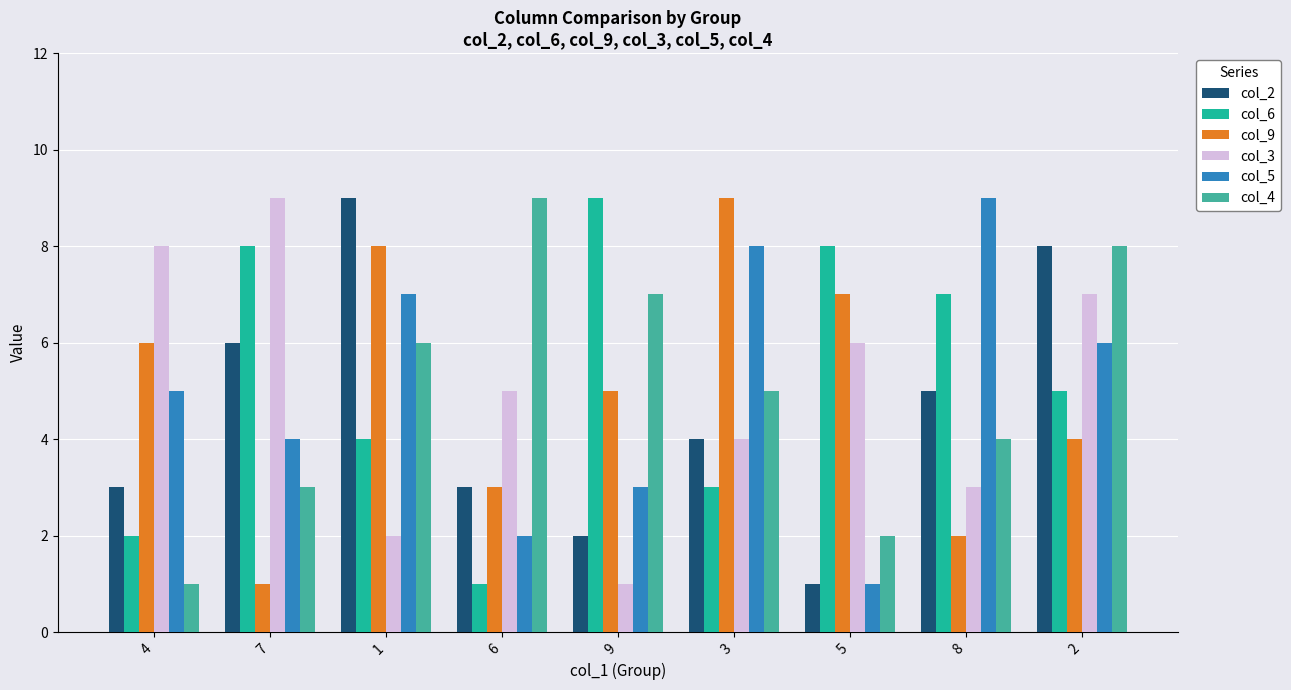

At how many categories does at least one series exceed 2?

9